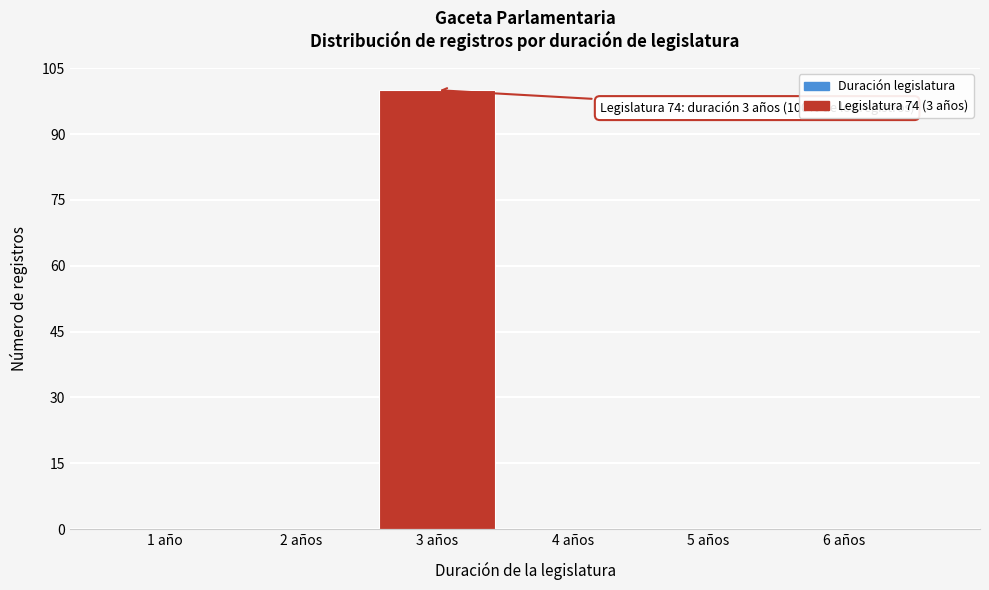

Reading left to right, extract all data points from this chart.

1 año=0	2 años=0	3 años=100	4 años=0	5 años=0	6 años=0